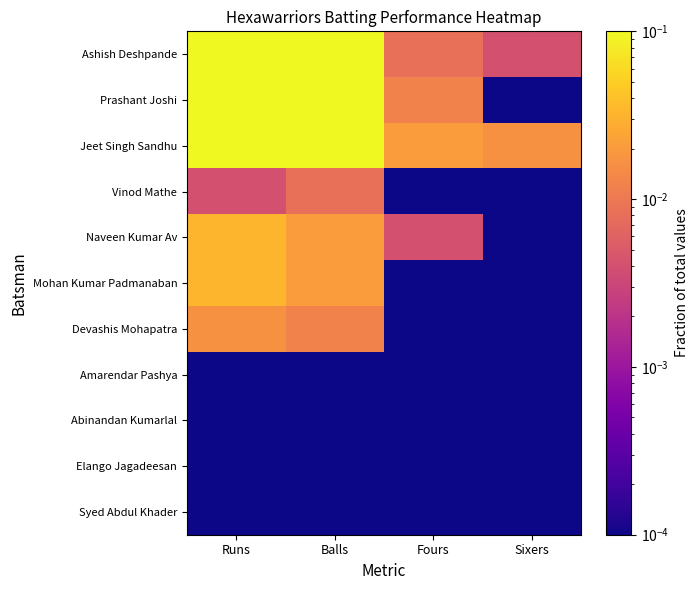

Reading right to left, list all the values displayed in this chart.

Ashish Deshpande: Sixers=0.0	Fours=0.0	Balls=0.1	Runs=0.1
Prashant Joshi: Sixers=0.0	Fours=0.0	Balls=0.1	Runs=0.1
Jeet Singh Sandhu: Sixers=0.0	Fours=0.0	Balls=0.1	Runs=0.2
Vinod Mathe: Sixers=0.0	Fours=0.0	Balls=0.0	Runs=0.0
Naveen Kumar Av: Sixers=0.0	Fours=0.0	Balls=0.0	Runs=0.0
Mohan Kumar Padmanaban: Sixers=0.0	Fours=0.0	Balls=0.0	Runs=0.0
Devashis Mohapatra: Sixers=0.0	Fours=0.0	Balls=0.0	Runs=0.0
Amarendar Pashya: Sixers=0.0	Fours=0.0	Balls=0.0	Runs=0.0
Abinandan Kumarlal: Sixers=0.0	Fours=0.0	Balls=0.0	Runs=0.0
Elango Jagadeesan: Sixers=0.0	Fours=0.0	Balls=0.0	Runs=0.0
Syed Abdul Khader: Sixers=0.0	Fours=0.0	Balls=0.0	Runs=0.0